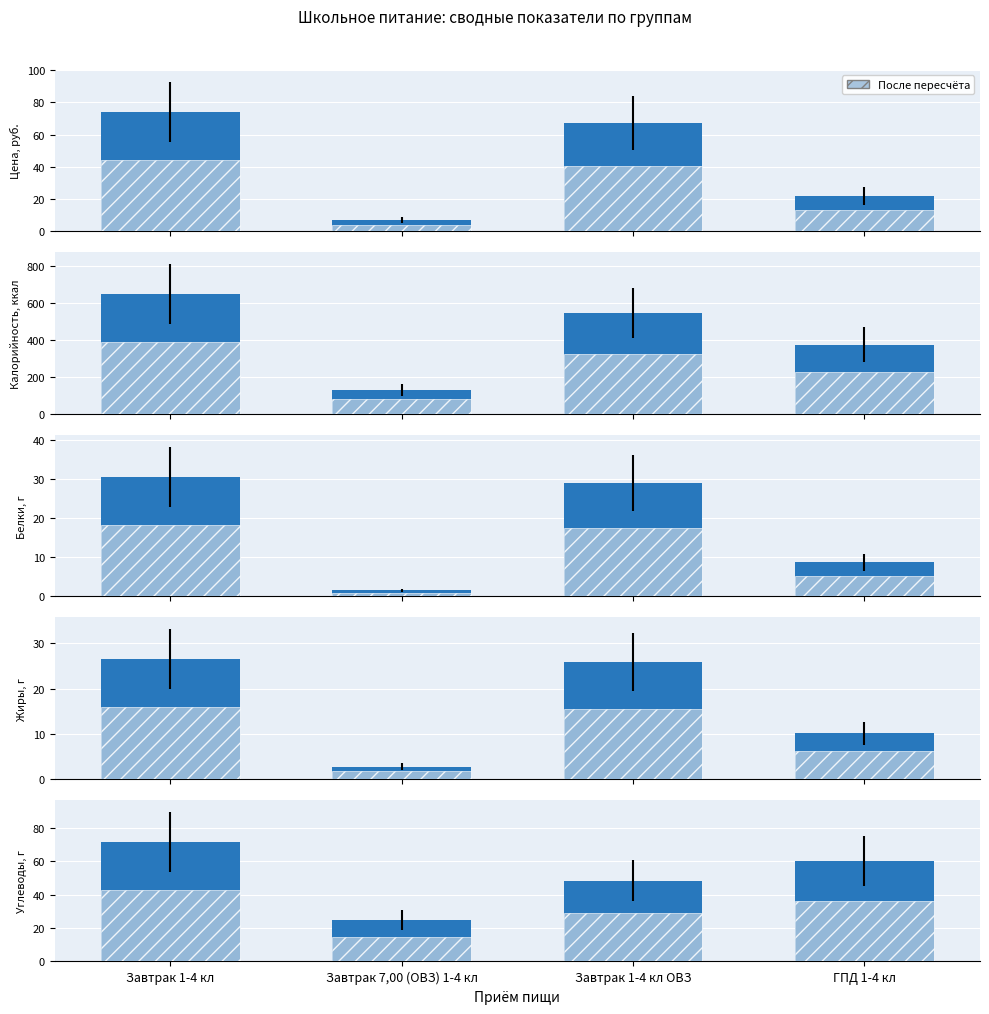

What is the total value across all series at Завтрак 7,00 (ОВЗ) 1-4 кл?

181.1